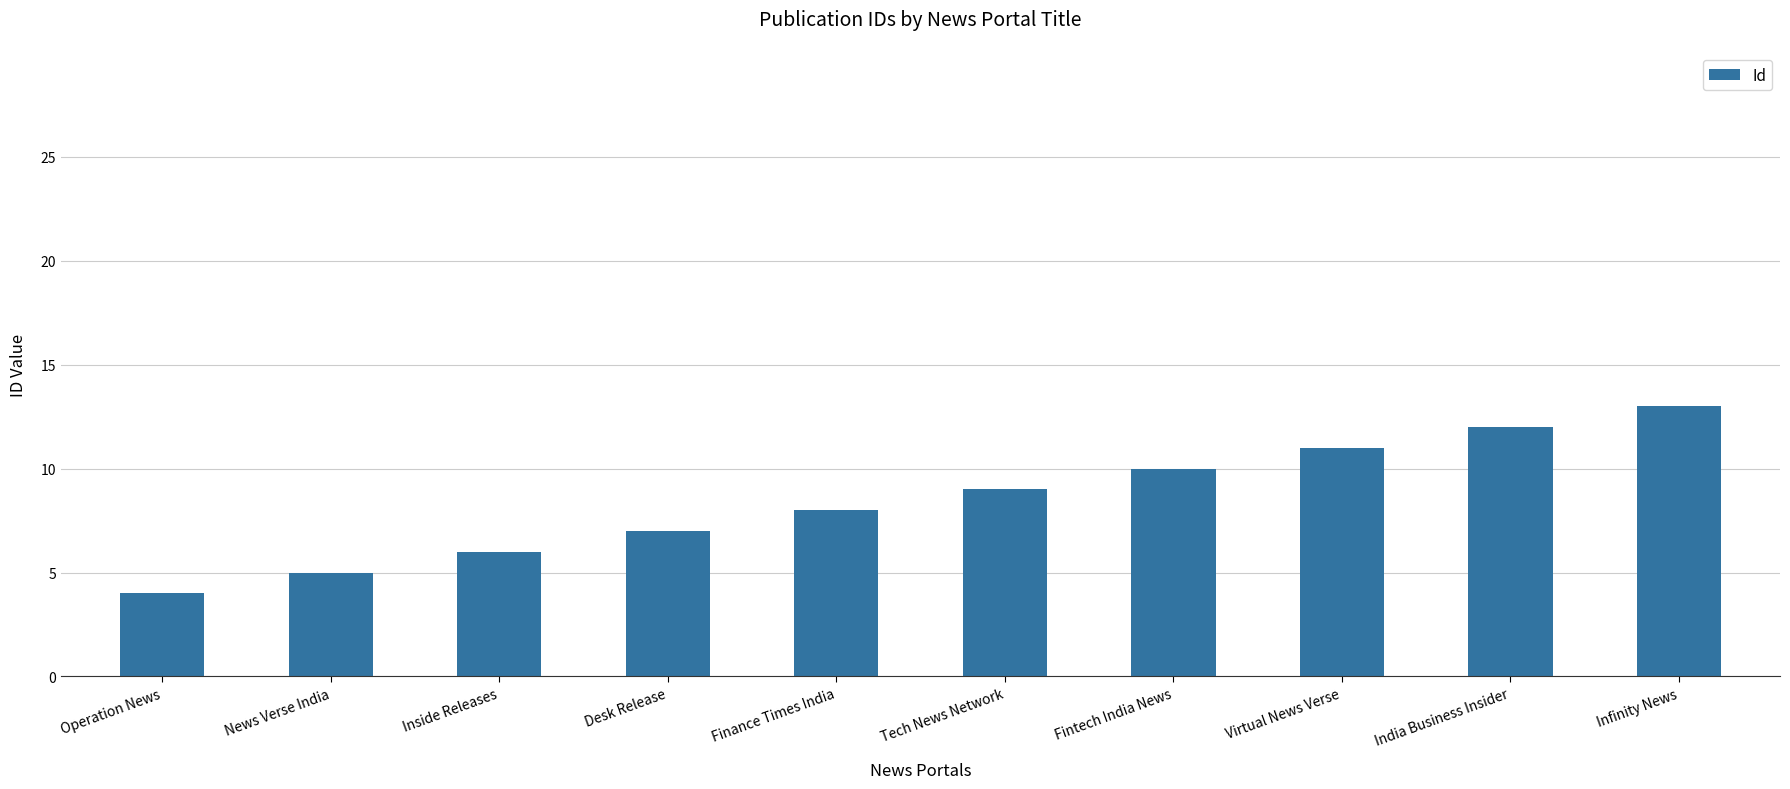

What is the ratio of the value at Desk Release to the value at India Business Insider?

0.6